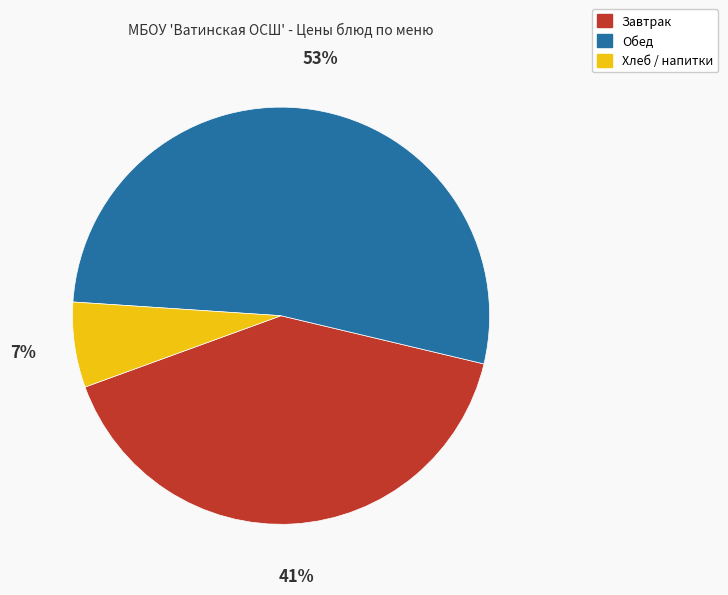

To the nearest percent, what is the average slice percentage?

33%